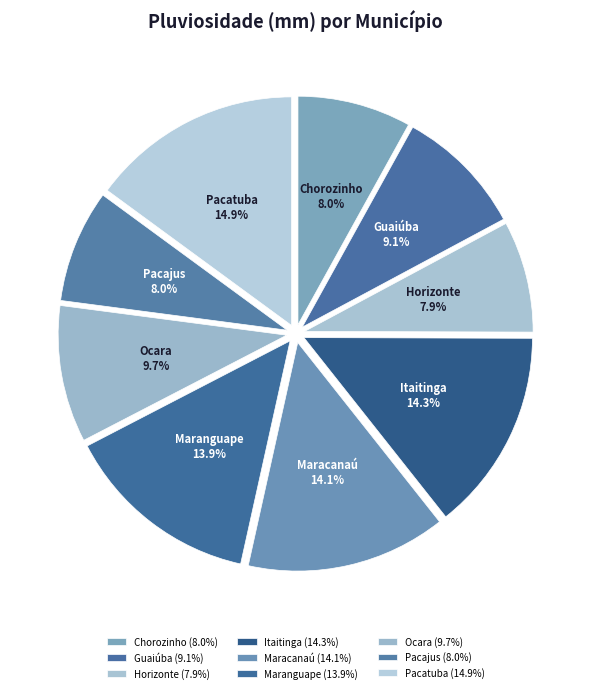

Does Chorozinho account for over 50% of the chart?

No